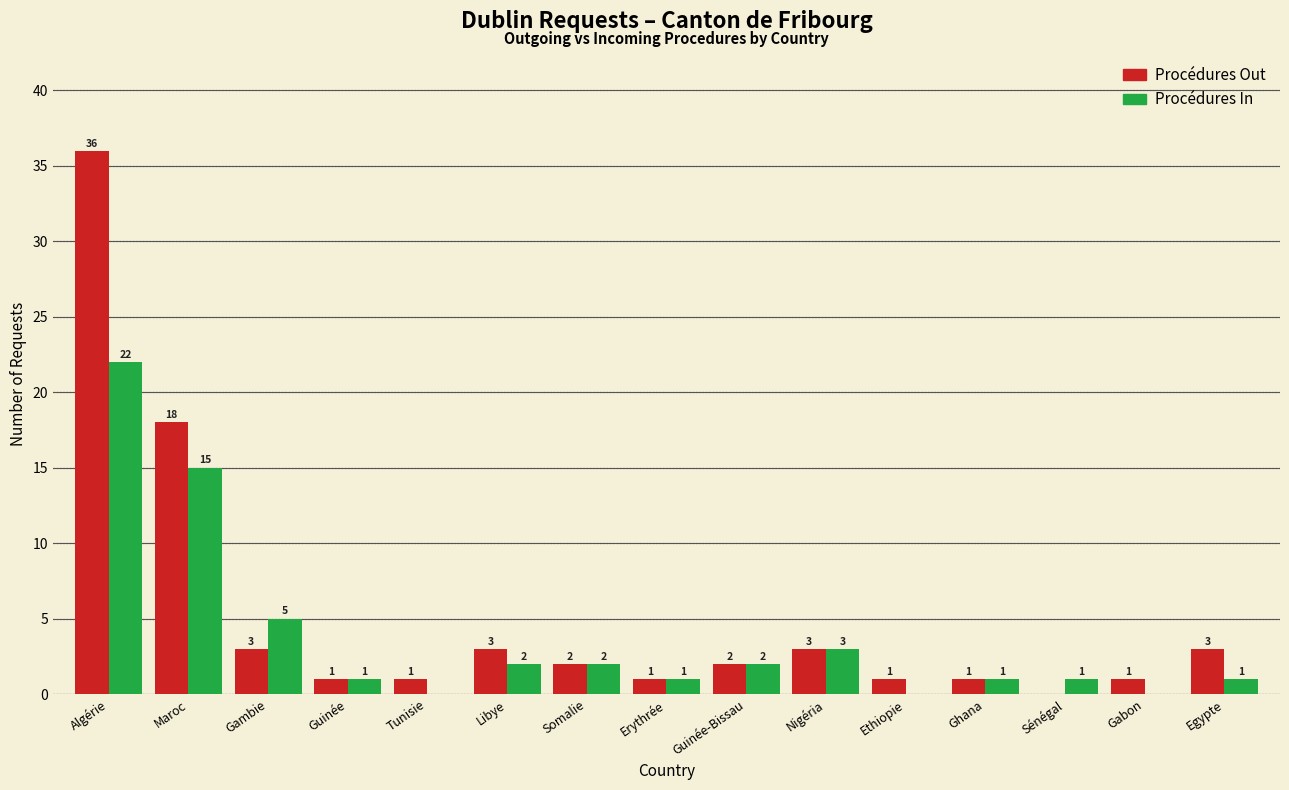

At which category is the sum across all series the highest?

Algérie